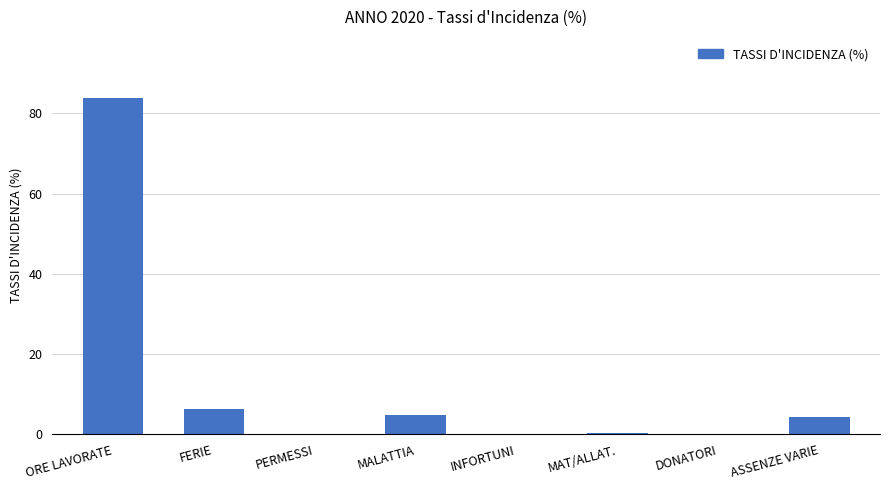

True or false: the data shows 4.4 at ASSENZE VARIE.

True